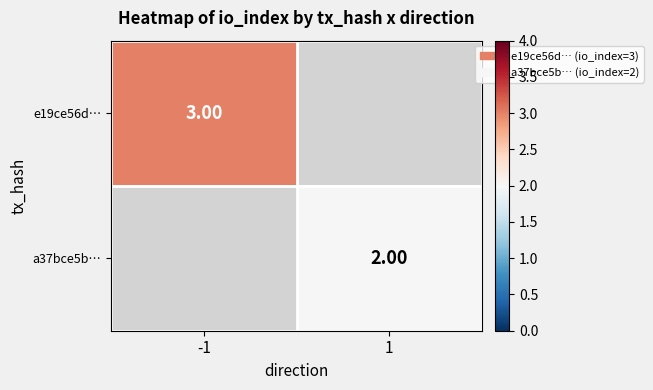

List the labels in order of a37bce5b… value, smallest first.

-1, 1